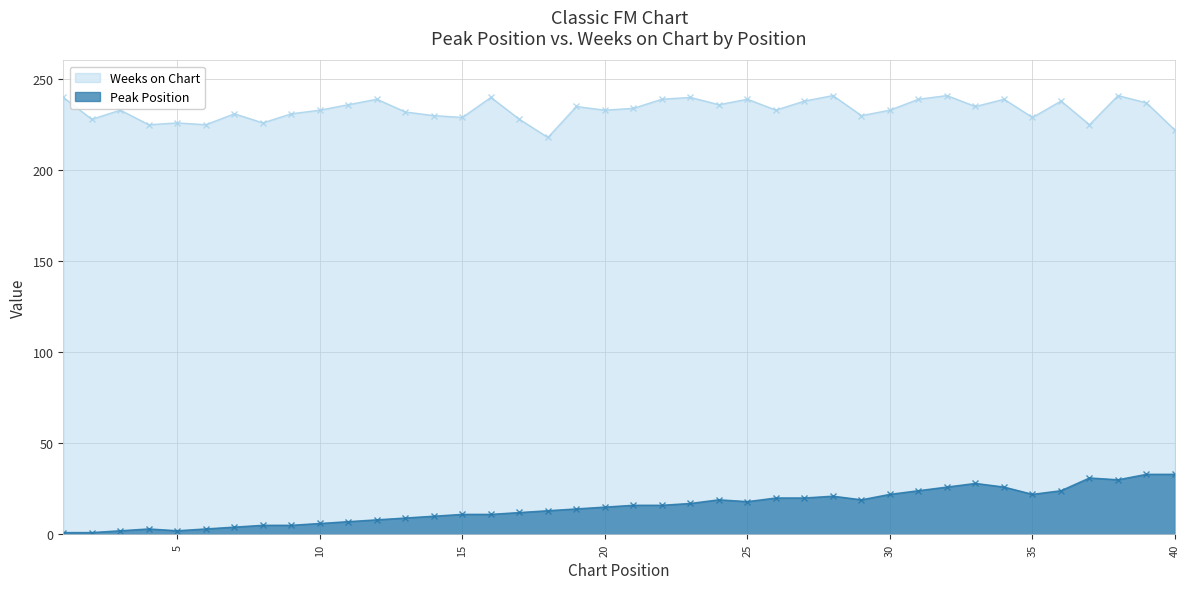

At which category does Weeks on Chart reach its first local valley?

2